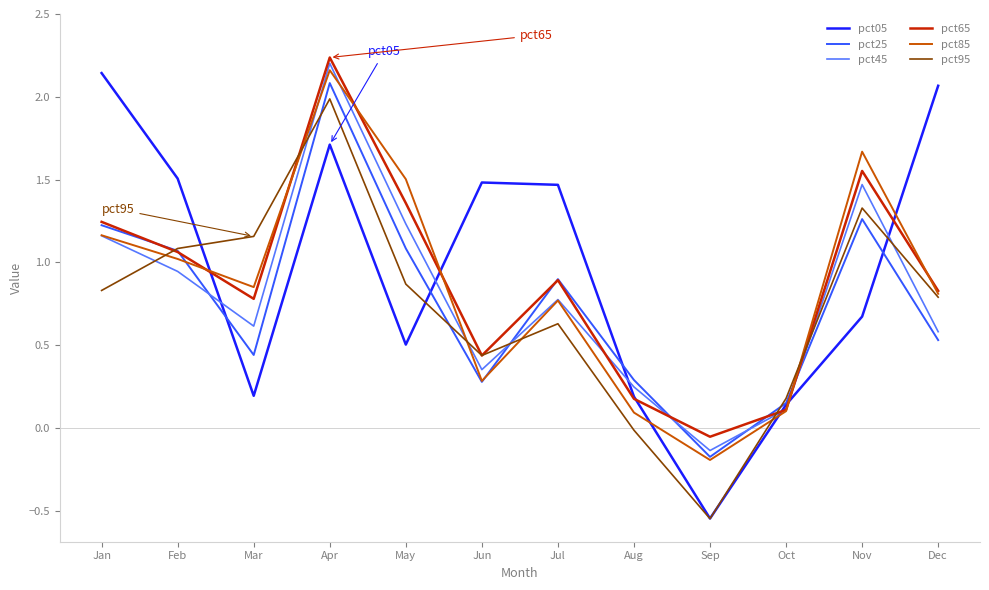

Which series has the widest spread of values?

pct05